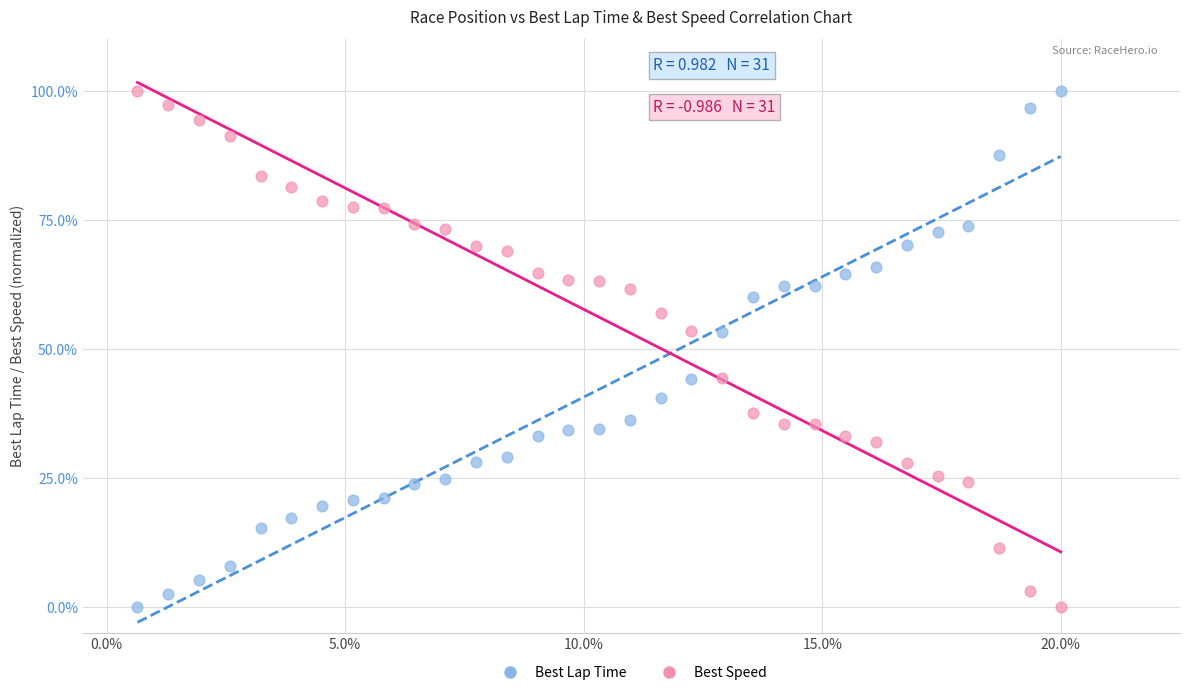

Across all data points, what is the range of Y values (max minus min)?

100.0